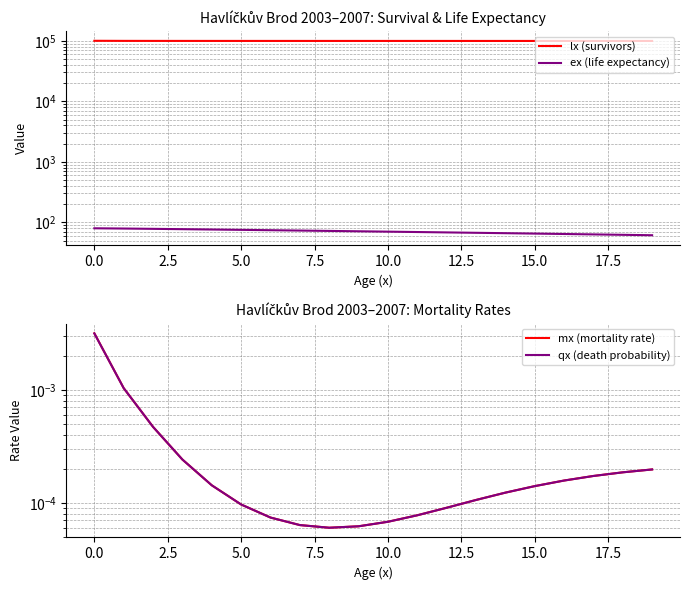

What is the difference between the highest and lowest values at 16?

99399.7